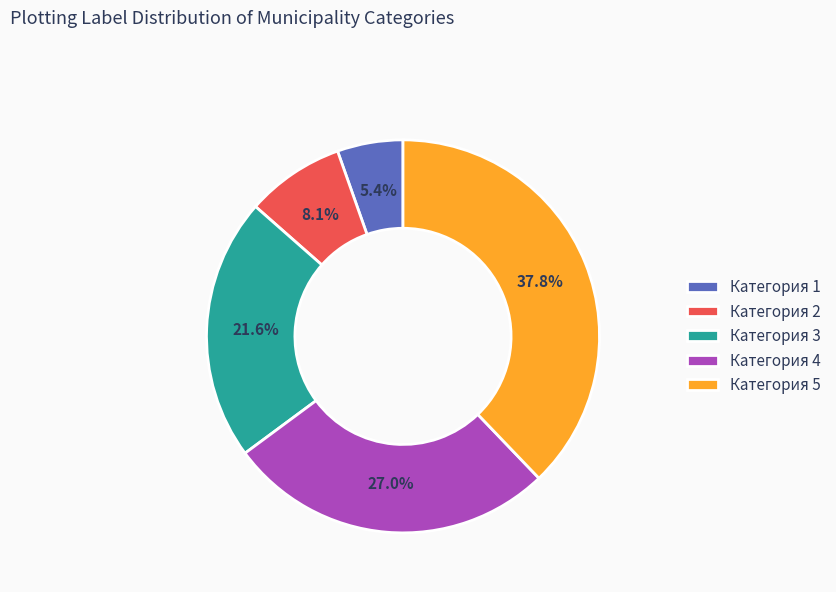

Between Категория 5 and Категория 3, which is larger?

Категория 5